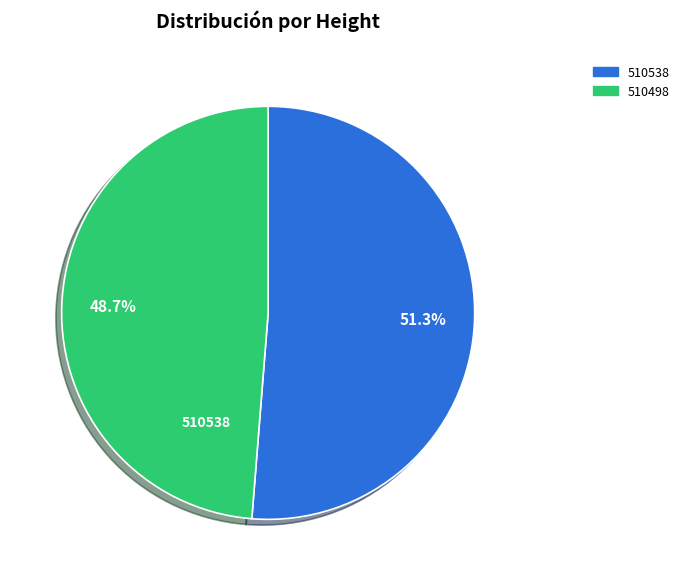

To the nearest percent, what portion does 510538 represent?

51%